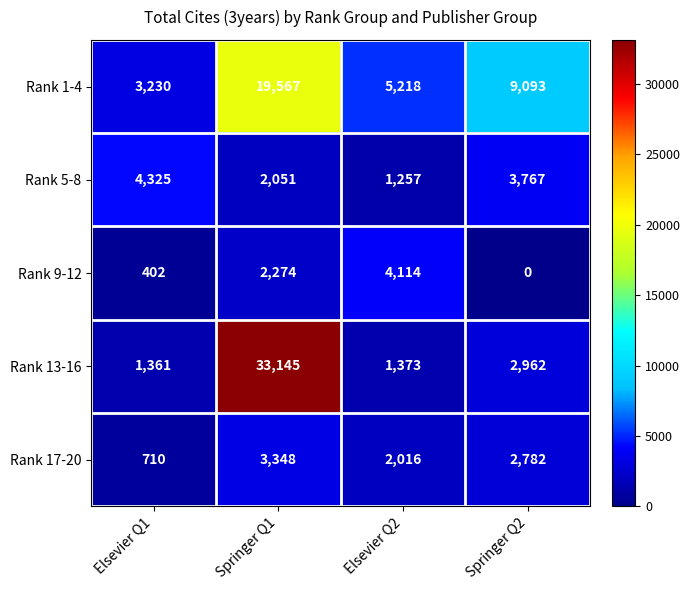

Which series has the widest spread of values?

Rank 13-16